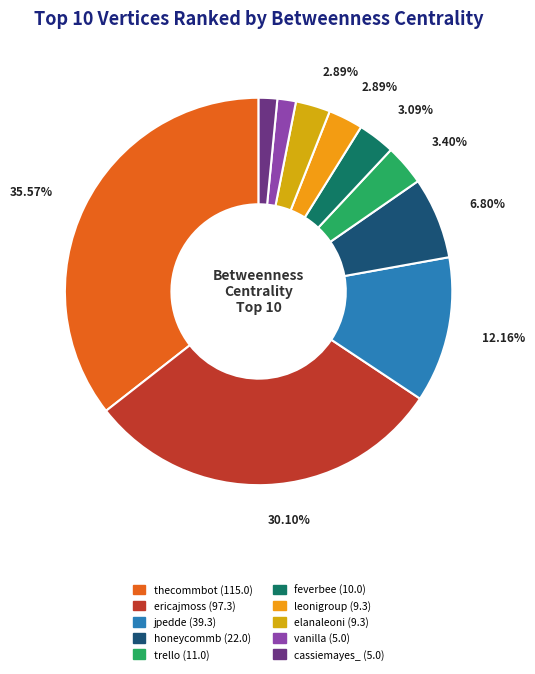

How many slices are in this pie chart?

10